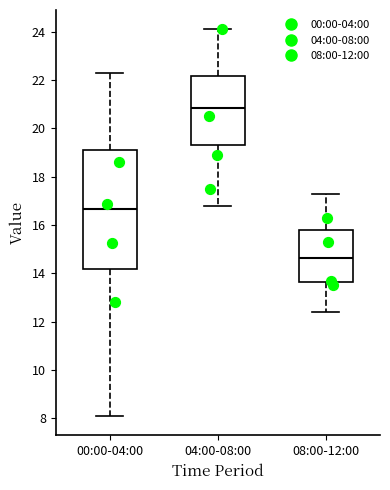

Reading left to right, transcribe this box plot: for each box, give where its median line is, the range the box spans, and where its two whiskers end, as read against the y-axis. The values are not printed on the chart, so give them approximately, as read against the axis.

00:00-04:00: median 16.6, box 14.2 to 19.2, whiskers 8.2 to 22.4
04:00-08:00: median 20.8, box 19.4 to 22.2, whiskers 16.8 to 24.2
08:00-12:00: median 14.6, box 13.6 to 15.8, whiskers 12.4 to 17.4